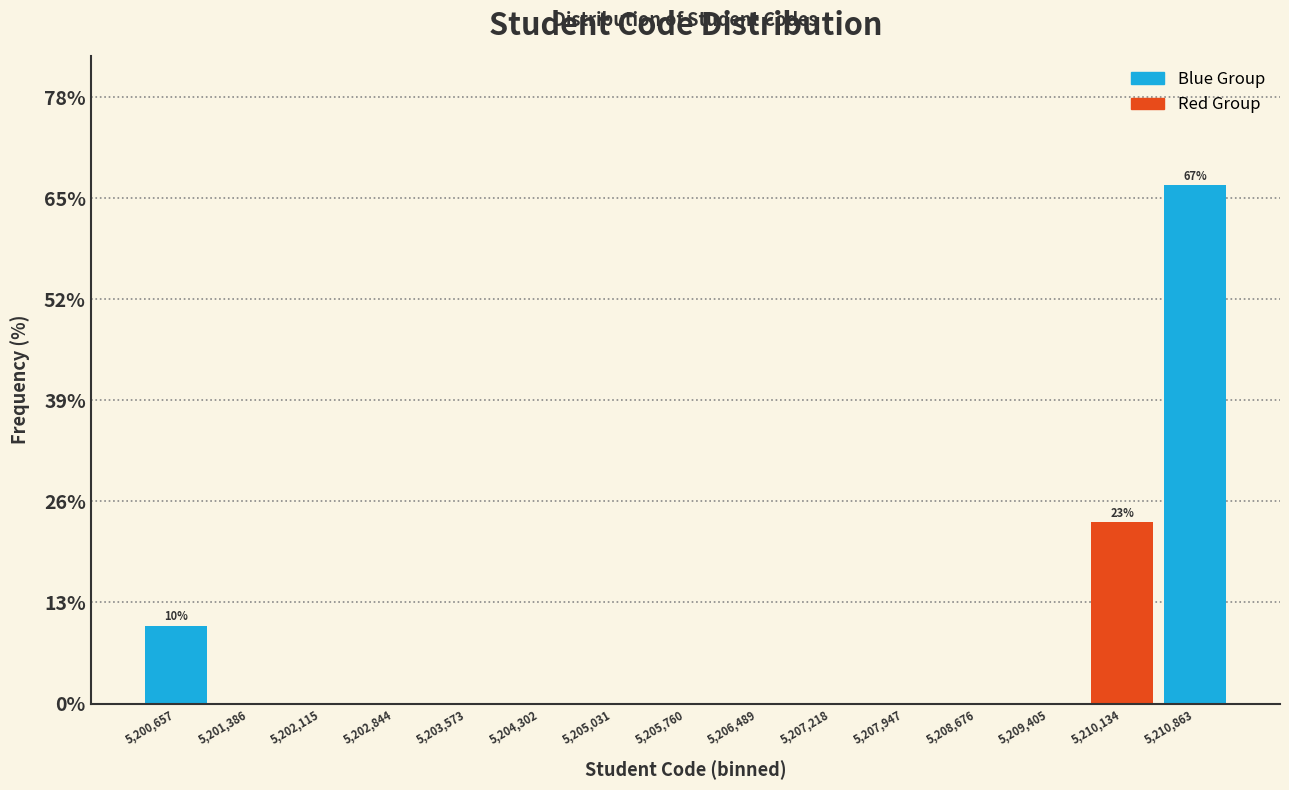

Over which range of the x-axis is the bar tallest?

5210500 to 5211200